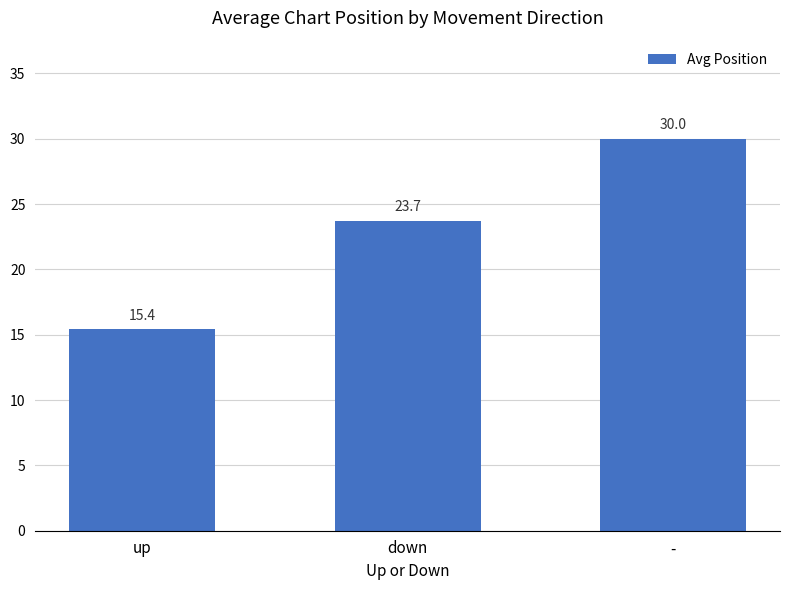

Reading right to left, transcribe all the data shown in this chart.

30.0	23.7	15.4